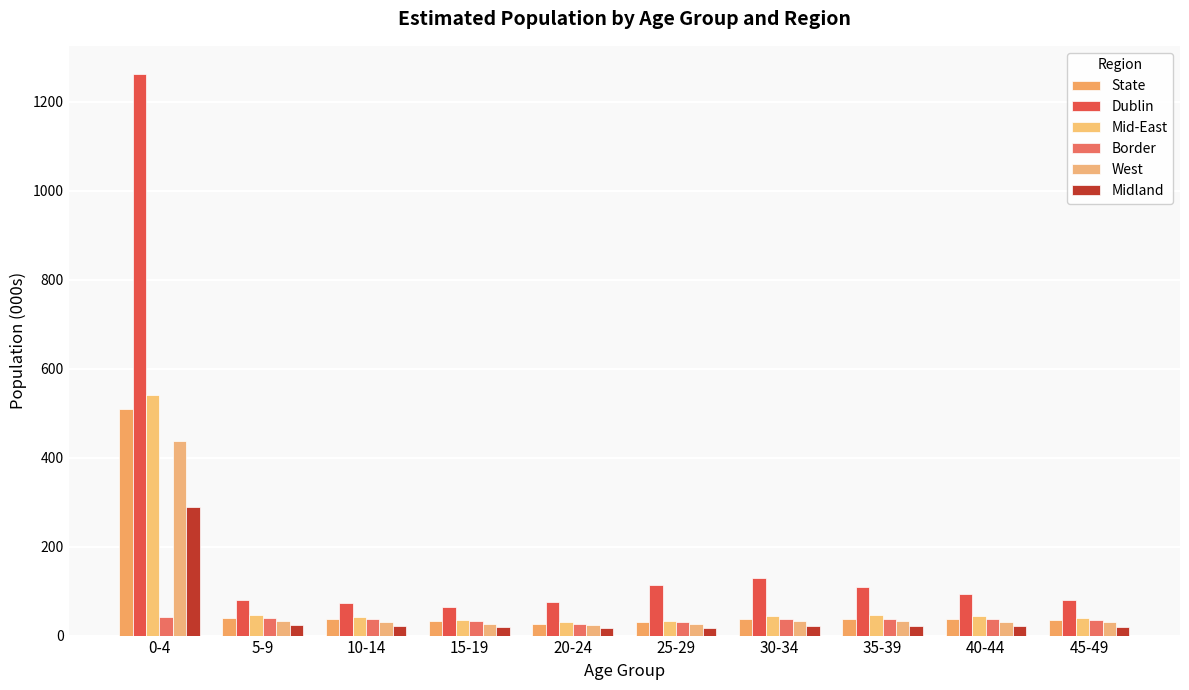

Which series has the widest spread of values?

Dublin